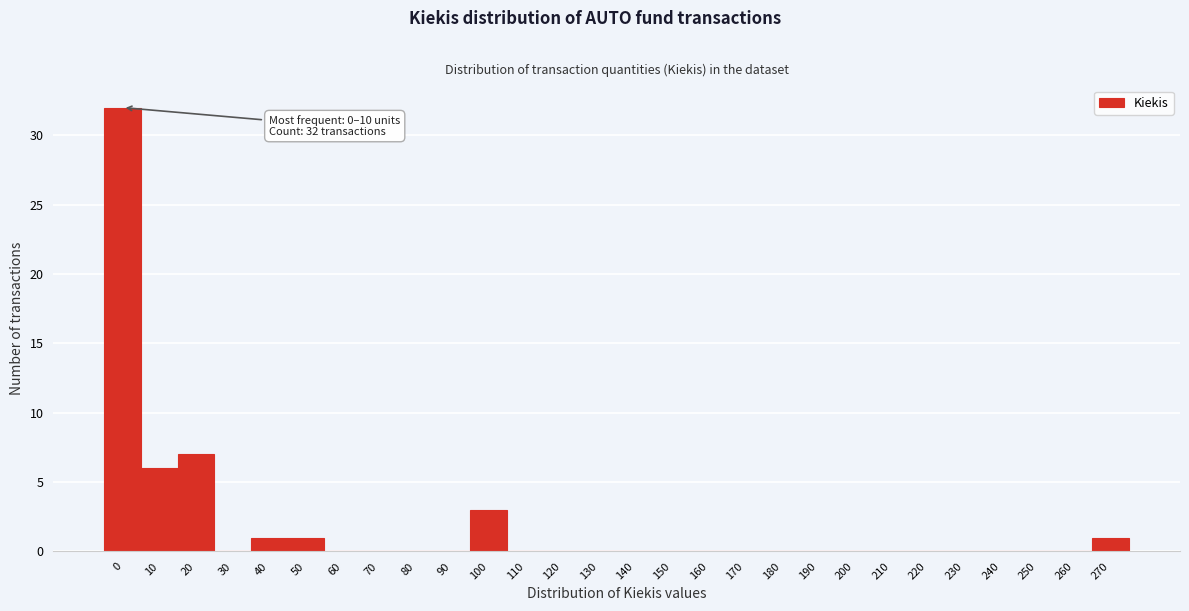

Reading right to left, extract all data points from this chart.

270=1	260=0	250=0	240=0	230=0	220=0	210=0	200=0	190=0	180=0	170=0	160=0	150=0	140=0	130=0	120=0	110=0	100=3	90=0	80=0	70=0	60=0	50=1	40=1	30=0	20=7	10=6	0=32